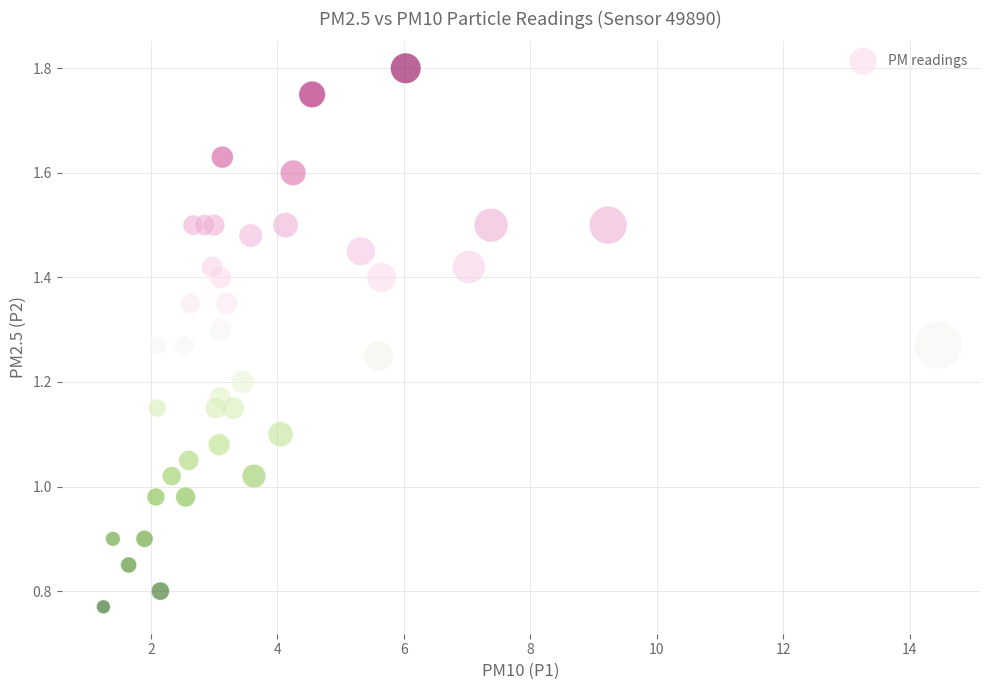

What is the range of X values (max minus min)?

13.2